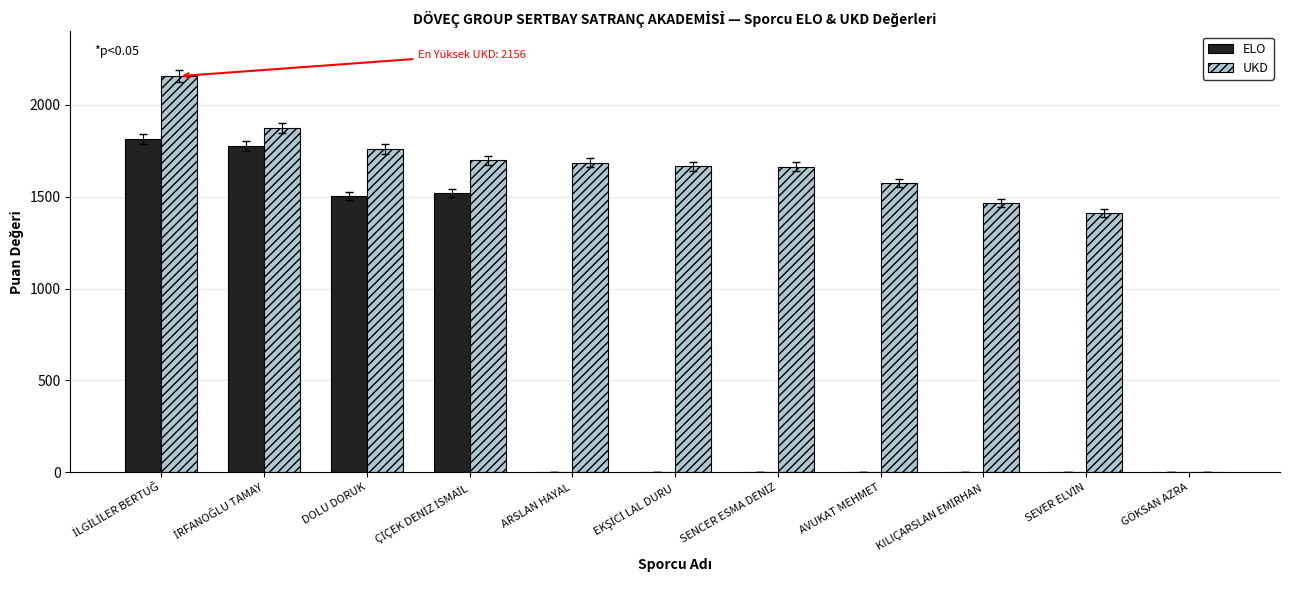

Which series has the largest total across all categories?

UKD